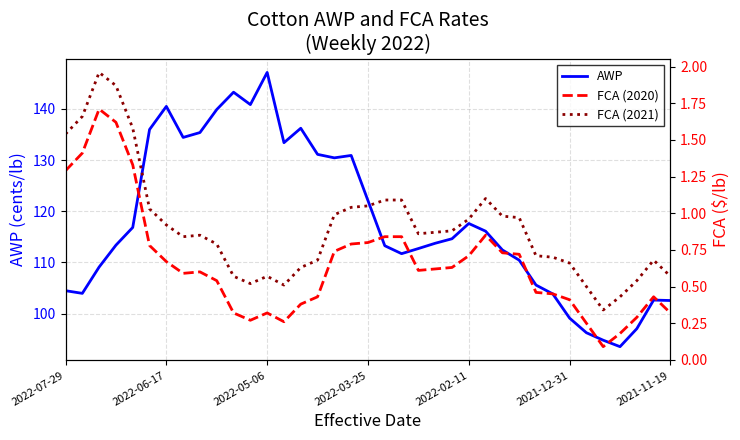

In AWP, how many points are higher than both neighbors (excluding endpoints)?

7